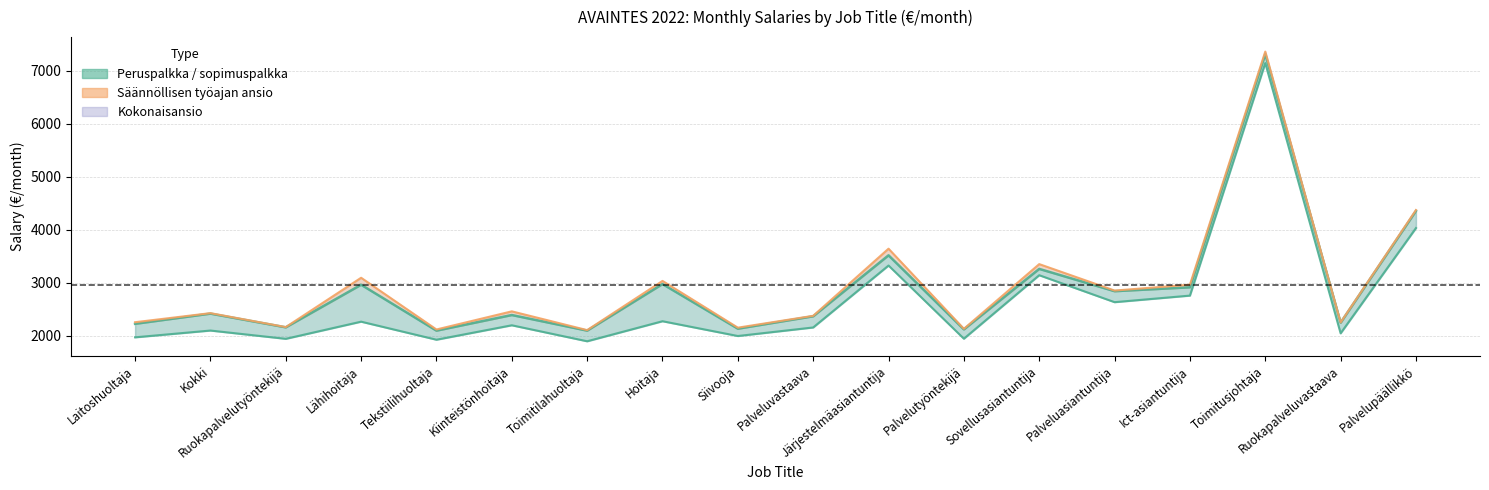

What position from the left is Siivooja?

9